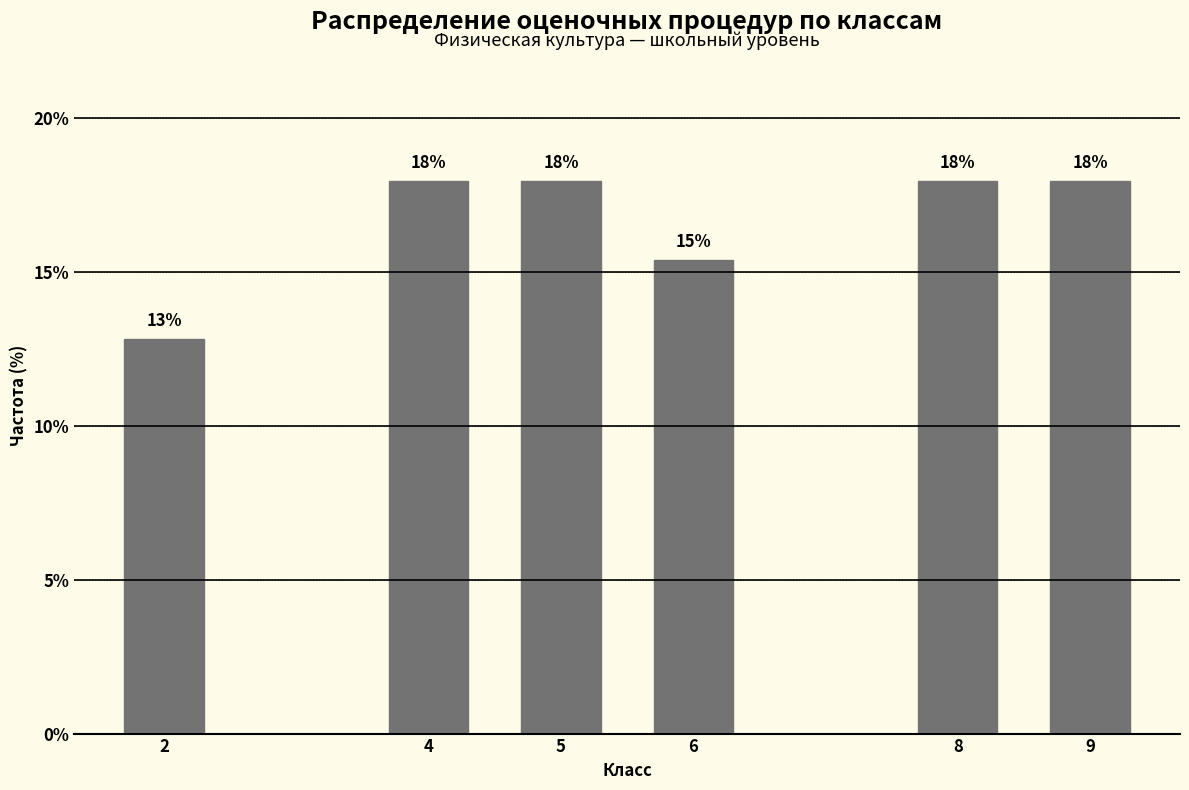

What is the value of the 4th bar from the left?

15.4